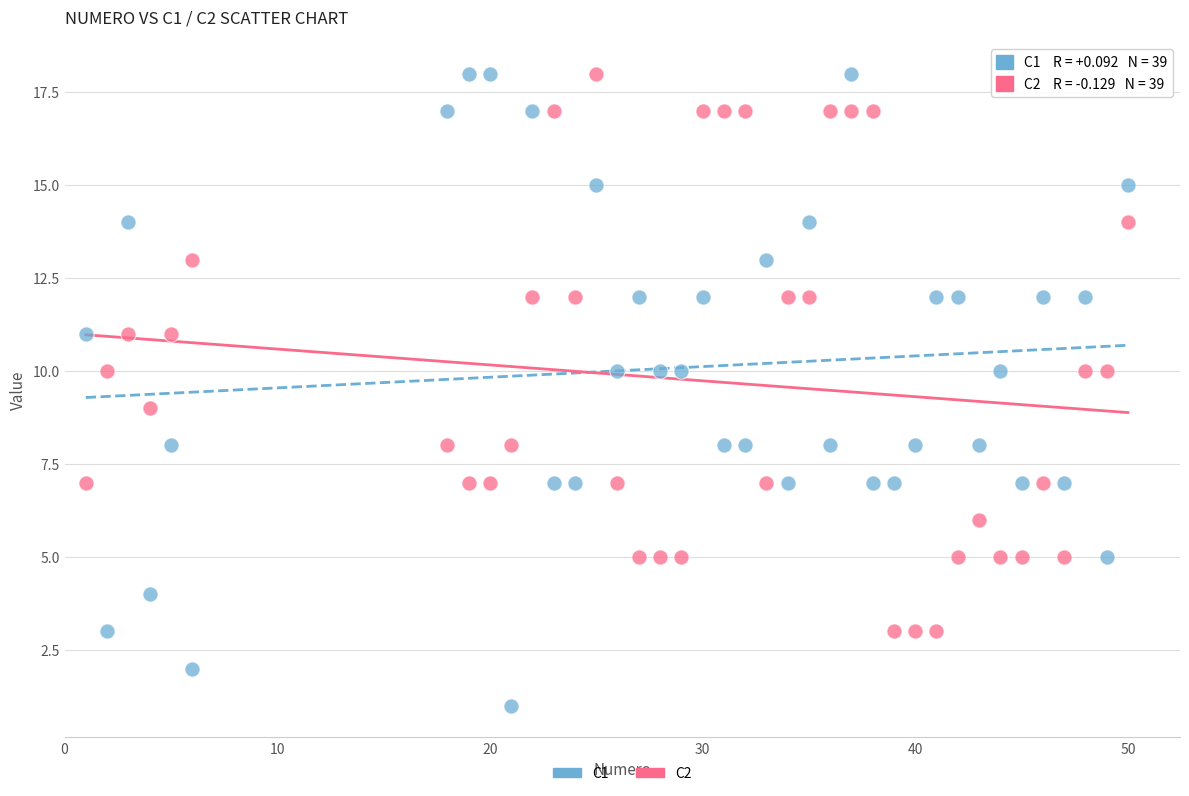

Which series reaches the minimum Y coordinate?

C1